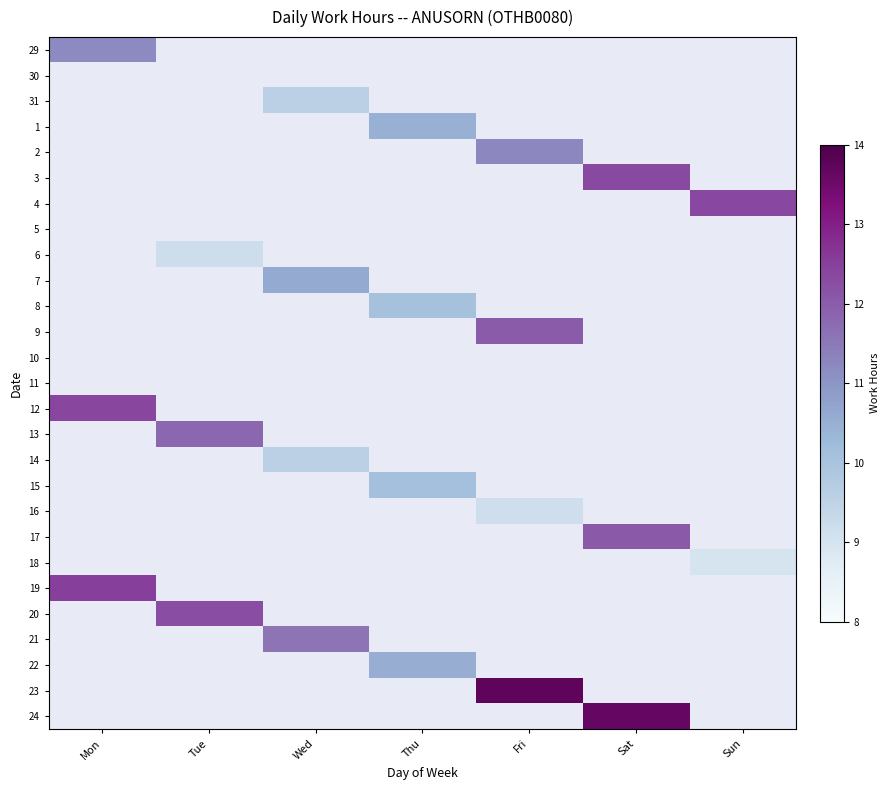

Between Fri and Sat, which is larger?

Sat